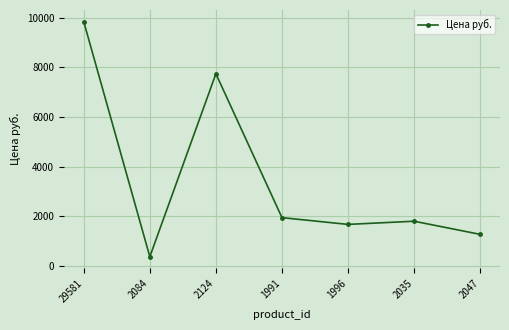

What is the maximum value shown in the chart?

9837